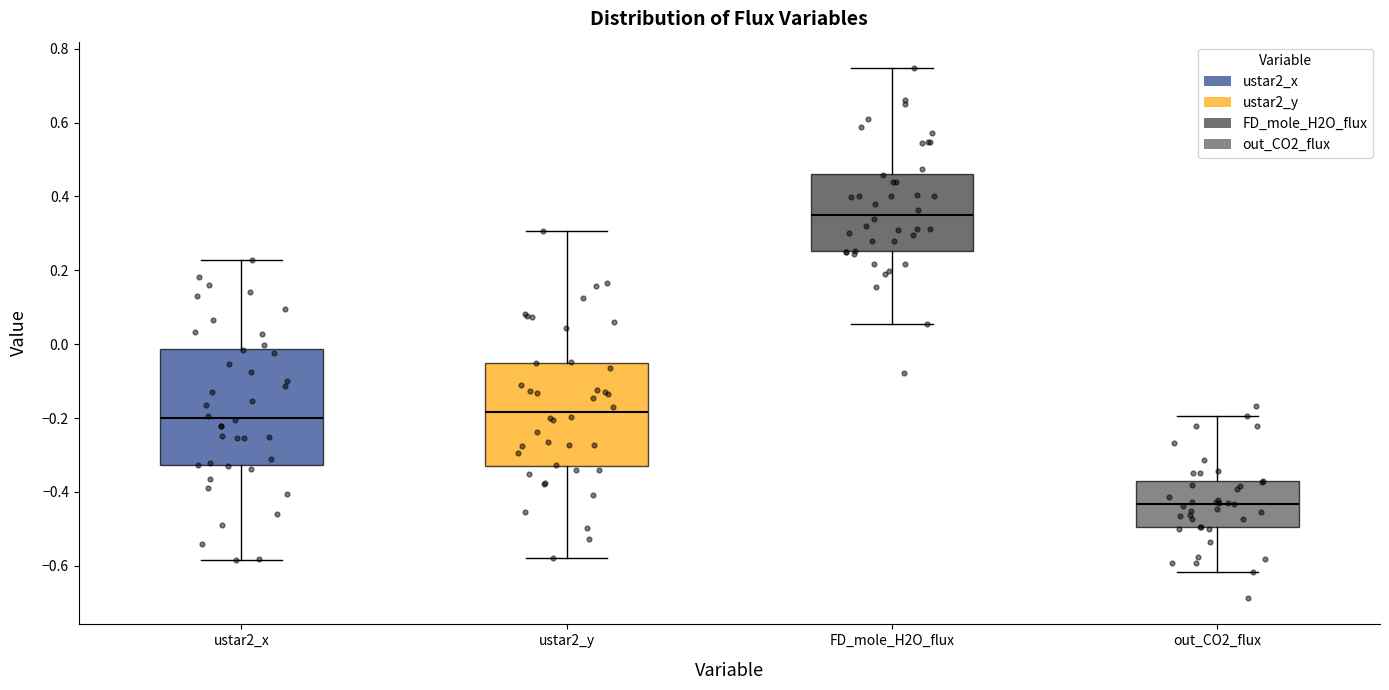

Which box's median line is the lowest?

out_CO2_flux